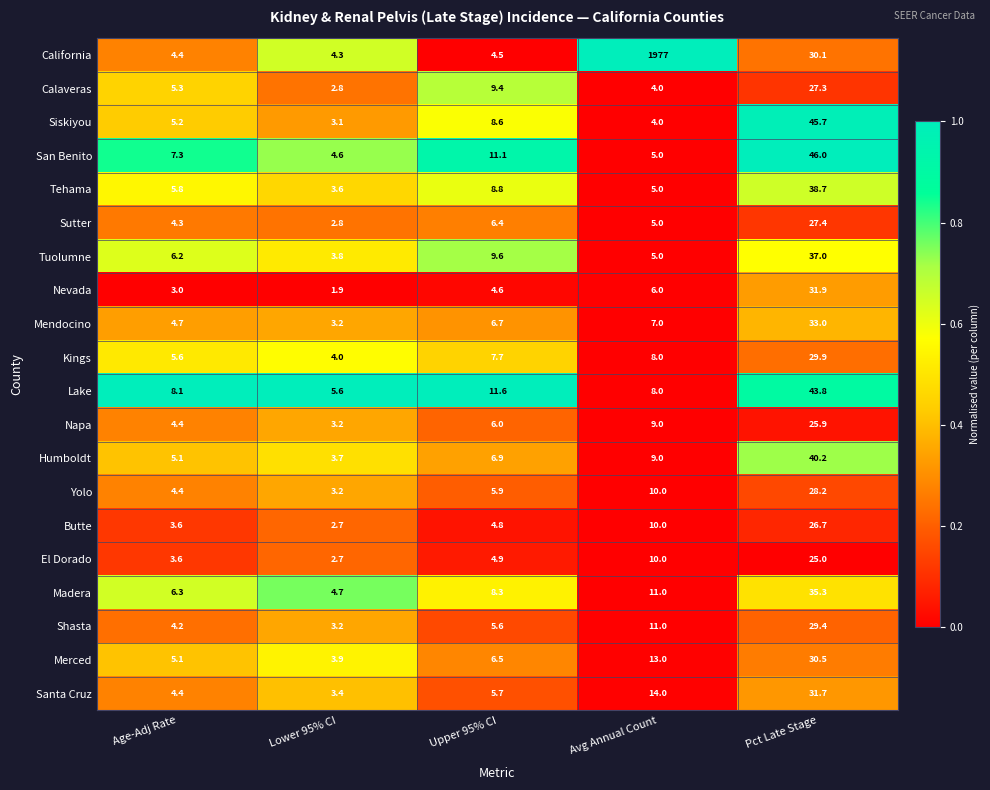

Which category has the lowest value across all series?

Lower 95% CI